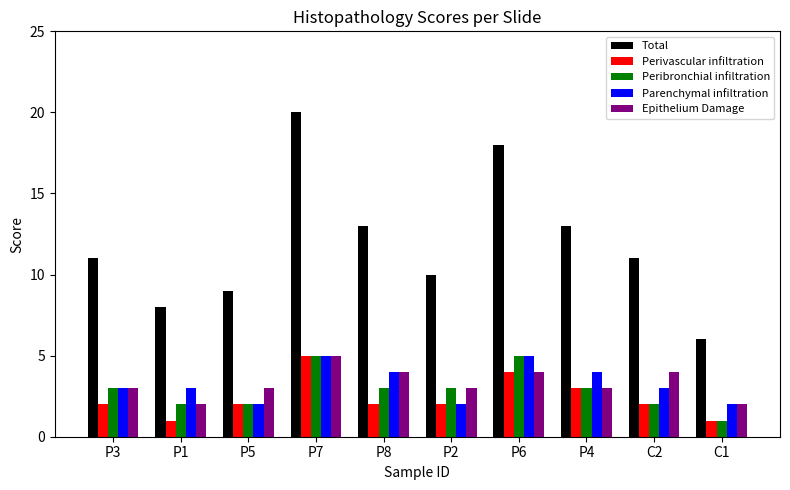

Is it true that Peribronchial infiltration equals 5 at P7?

True